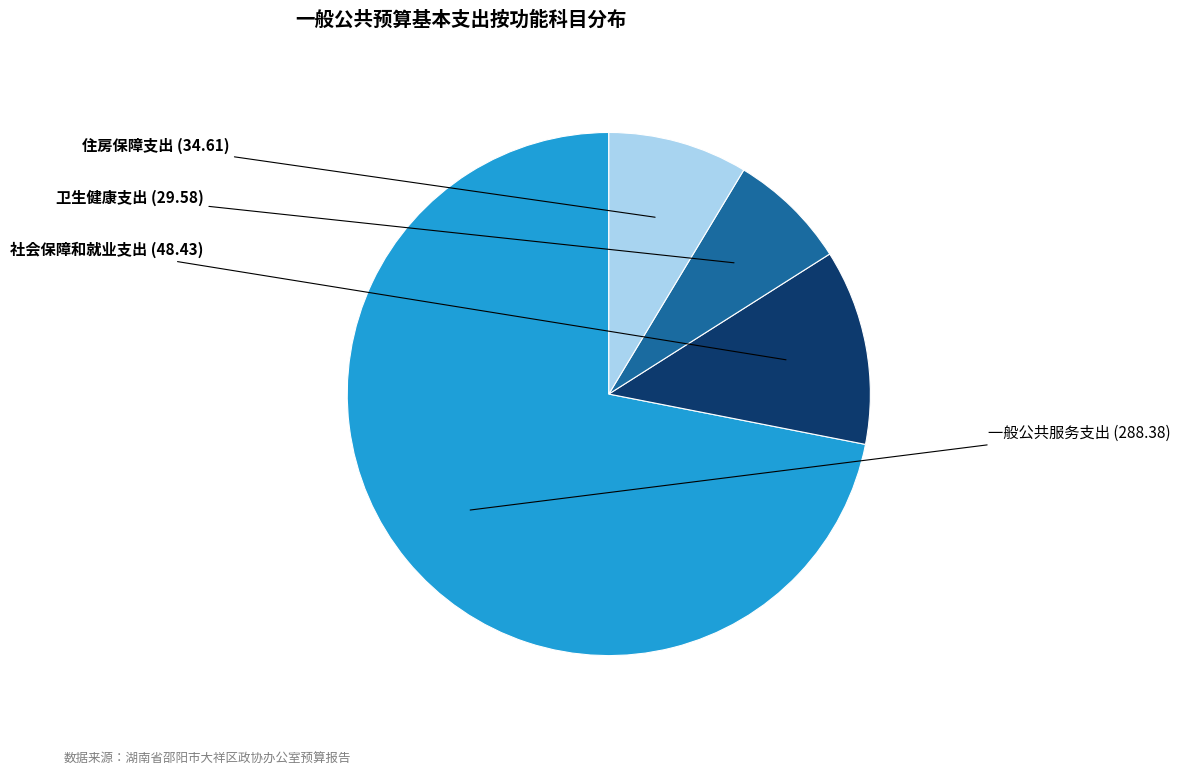

Is there a majority slice in this chart?

Yes